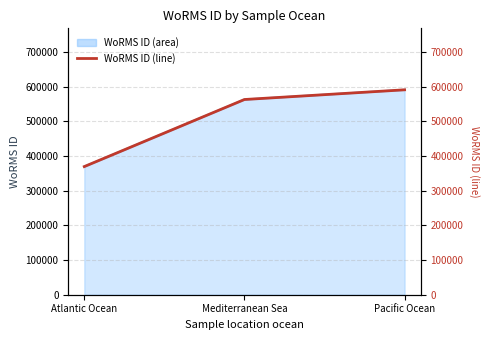

At which category does the chart reach its minimum across all series?

Atlantic Ocean